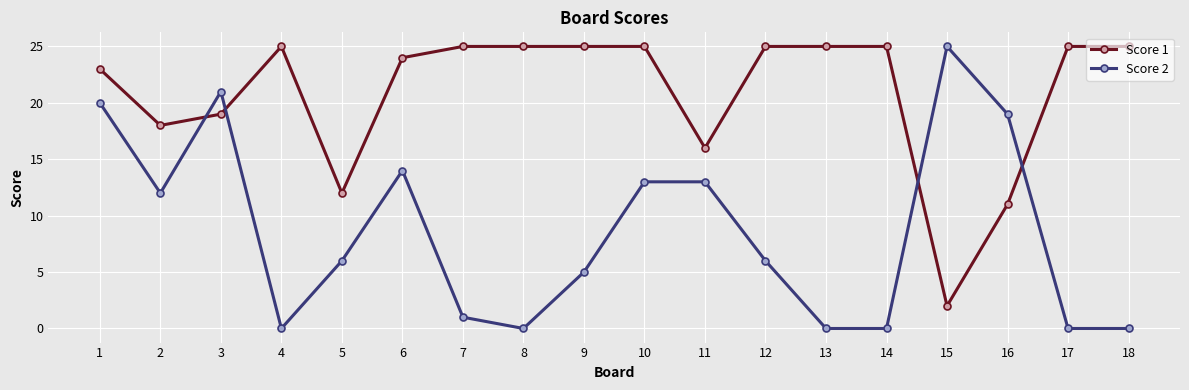

Which series has the largest range (max minus min)?

Score 2